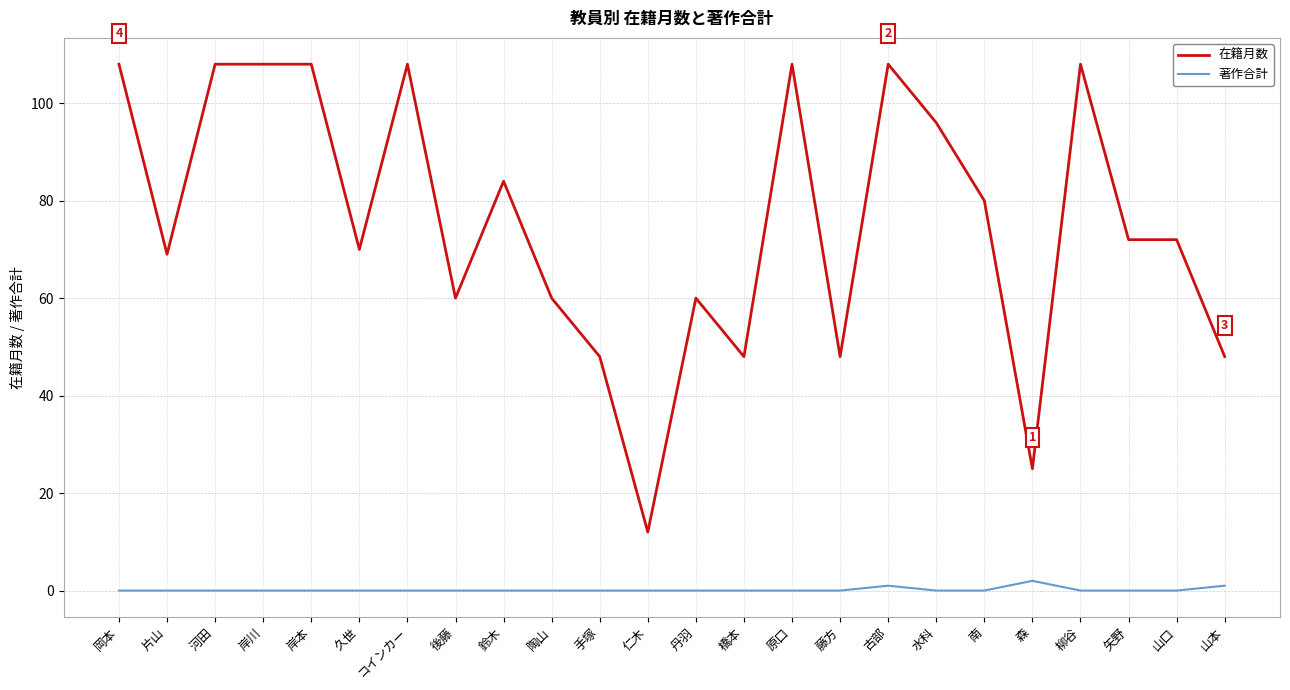

True or false: 在籍月数 and 著作合計 cross at least once.

False